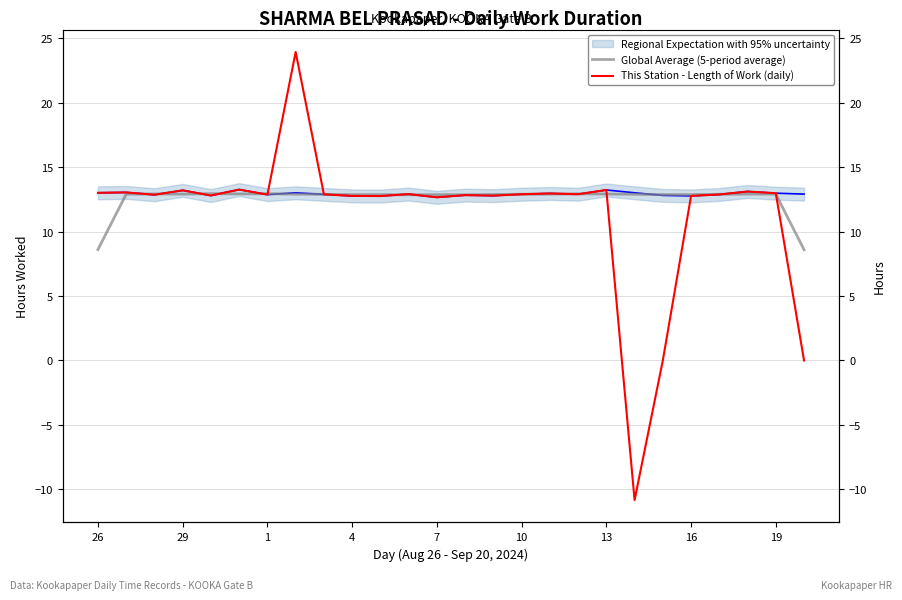

What is the sum of the Global Average (5-period average) values at 4 and 1?

25.8